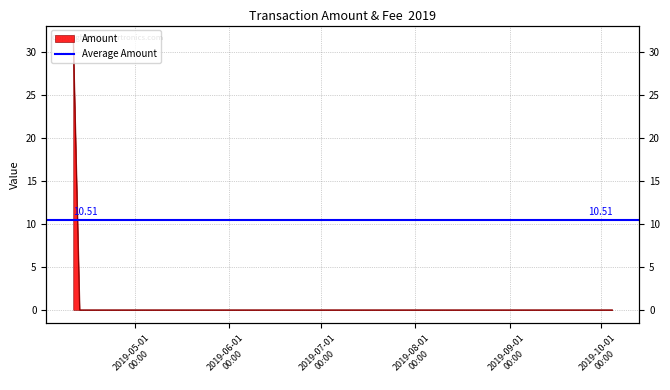

Does the chart display data point markers on the line(s)?

No